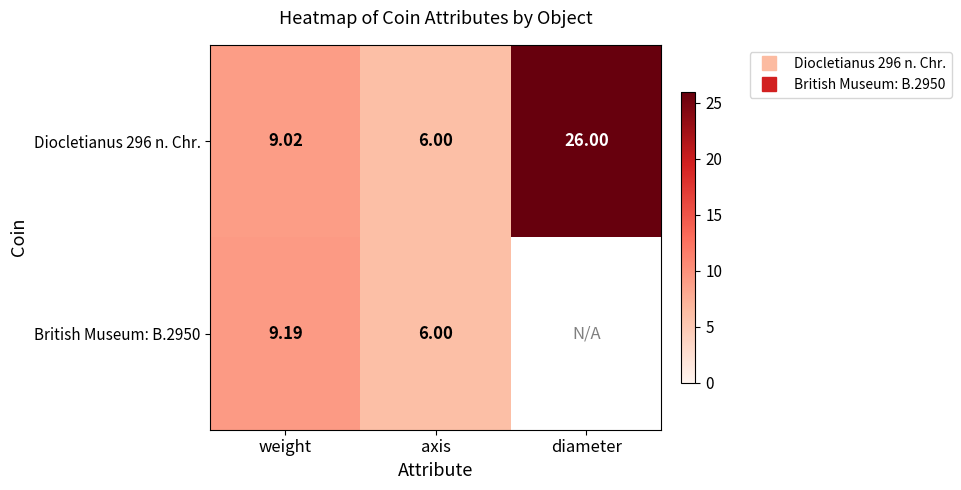

What is the minimum value shown in the chart?

6.0